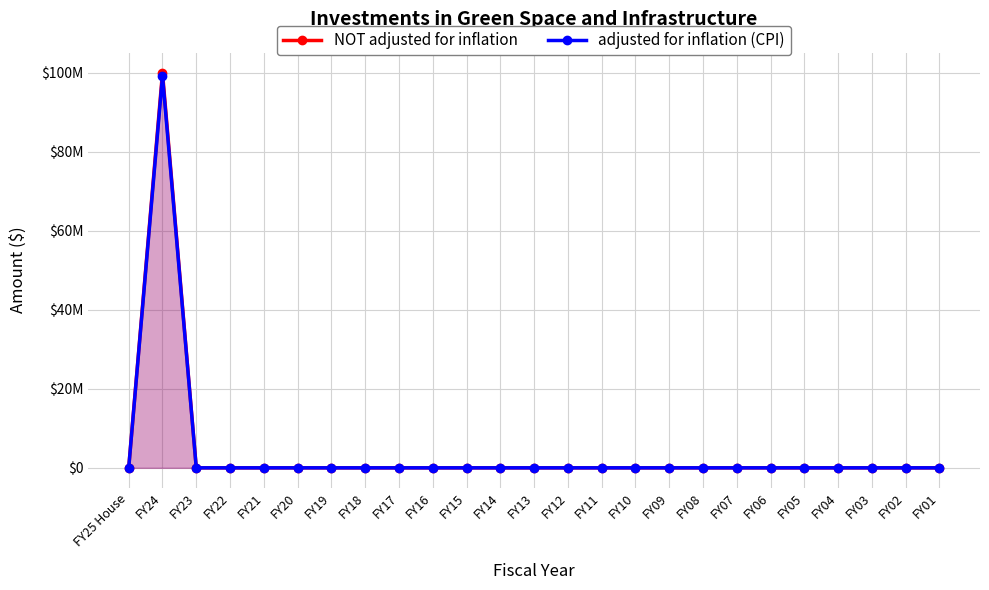

Which label corresponds to the largest value in the chart?

FY24